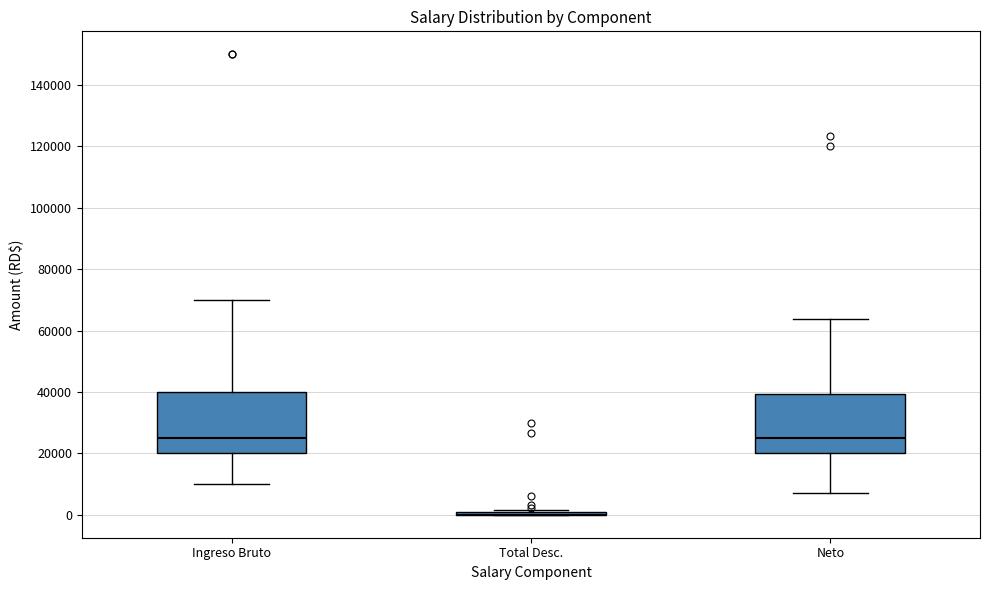

Reading left to right, read every box against the y-axis: the position of its median line, the range the box covers, and the ends of its whiskers. The values are not printed on the chart, so give them approximately, as read against the axis.

Ingreso Bruto: median 26000, box 20000 to 40000, whiskers 10000 to 70000
Total Desc.: box collapsed to a line at 0, whiskers 0 to 2000
Neto: median 26000, box 20000 to 40000, whiskers 8000 to 64000